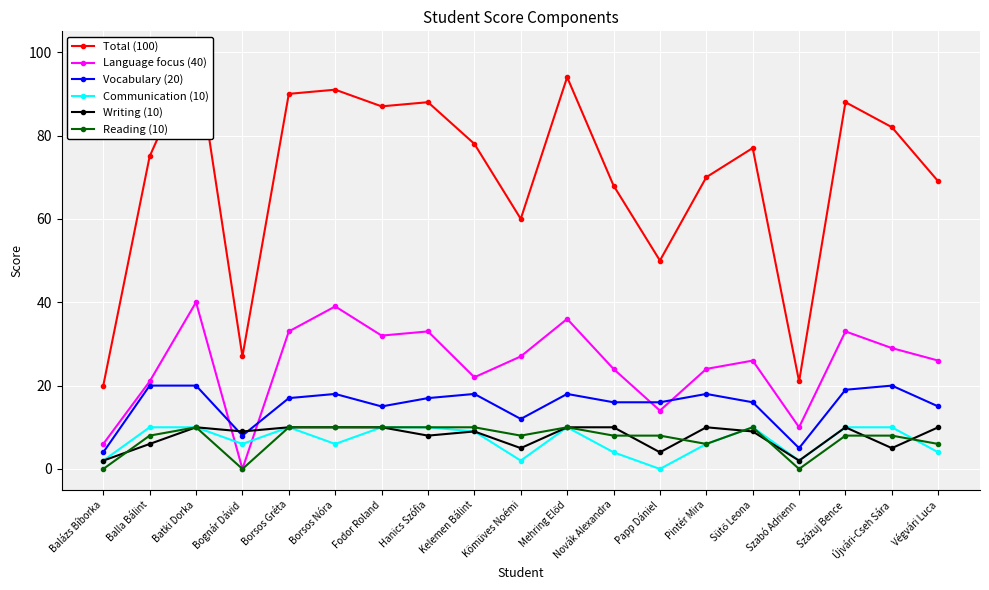

True or false: Vocabulary (20) has a value of 17 at Borsos Gréta.

True